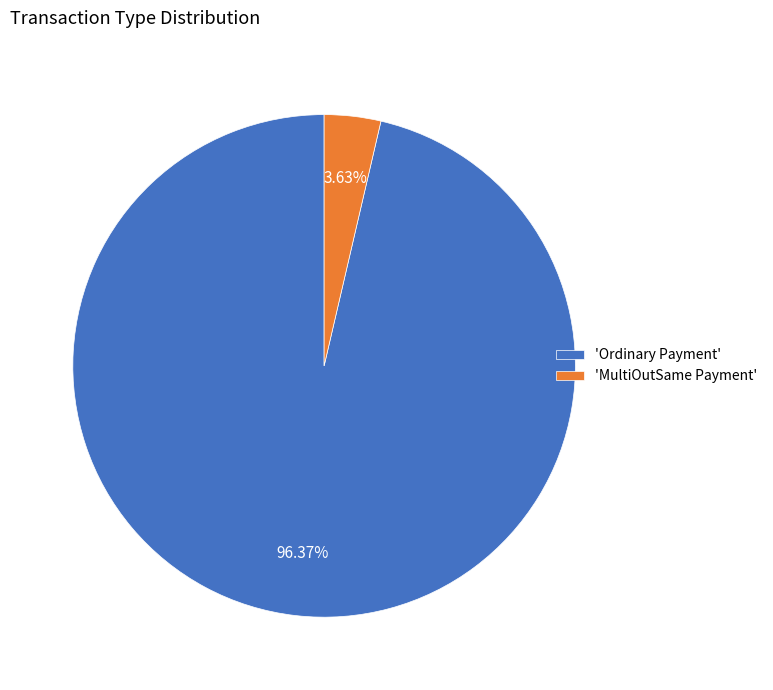

Which has a higher value, 'MultiOutSame Payment' or 'Ordinary Payment'?

'Ordinary Payment'